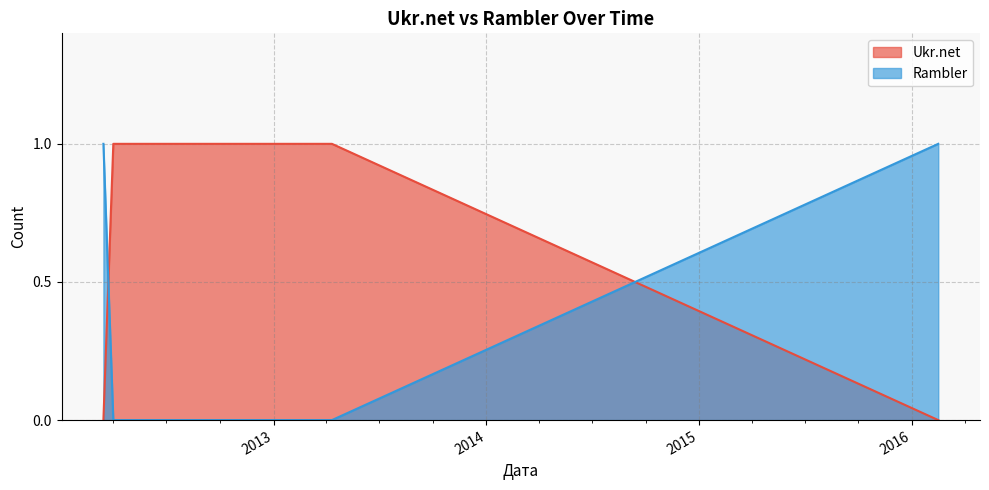

Which category has the lowest value in the Rambler series?

2012-04-01